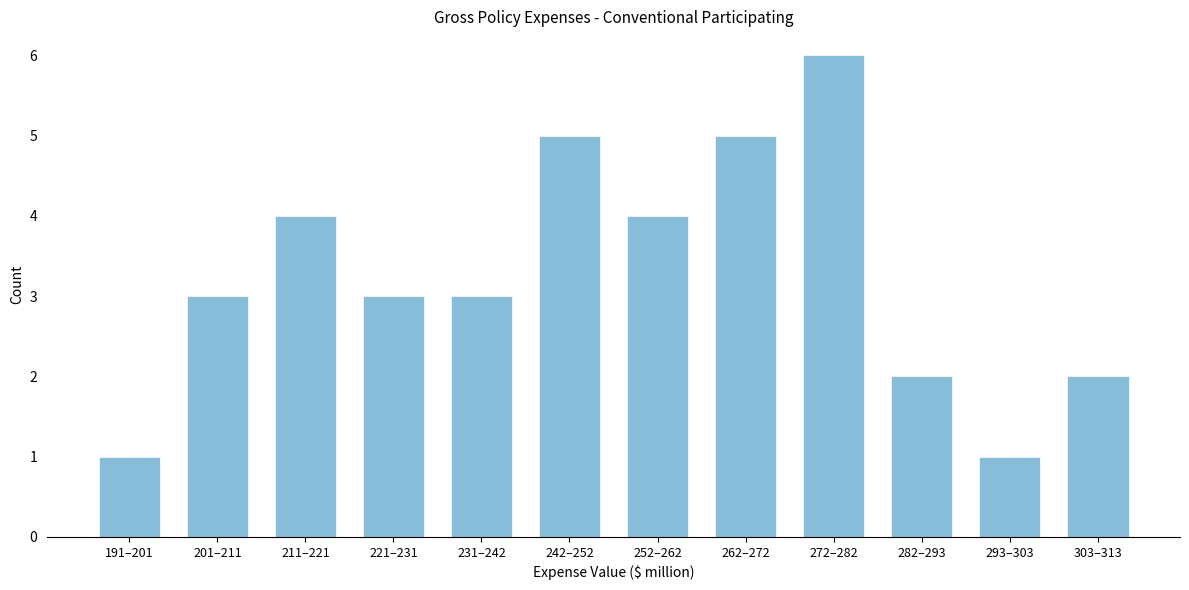

Reading left to right, extract all data points from this chart.

1	3	4	3	3	5	4	5	6	2	1	2